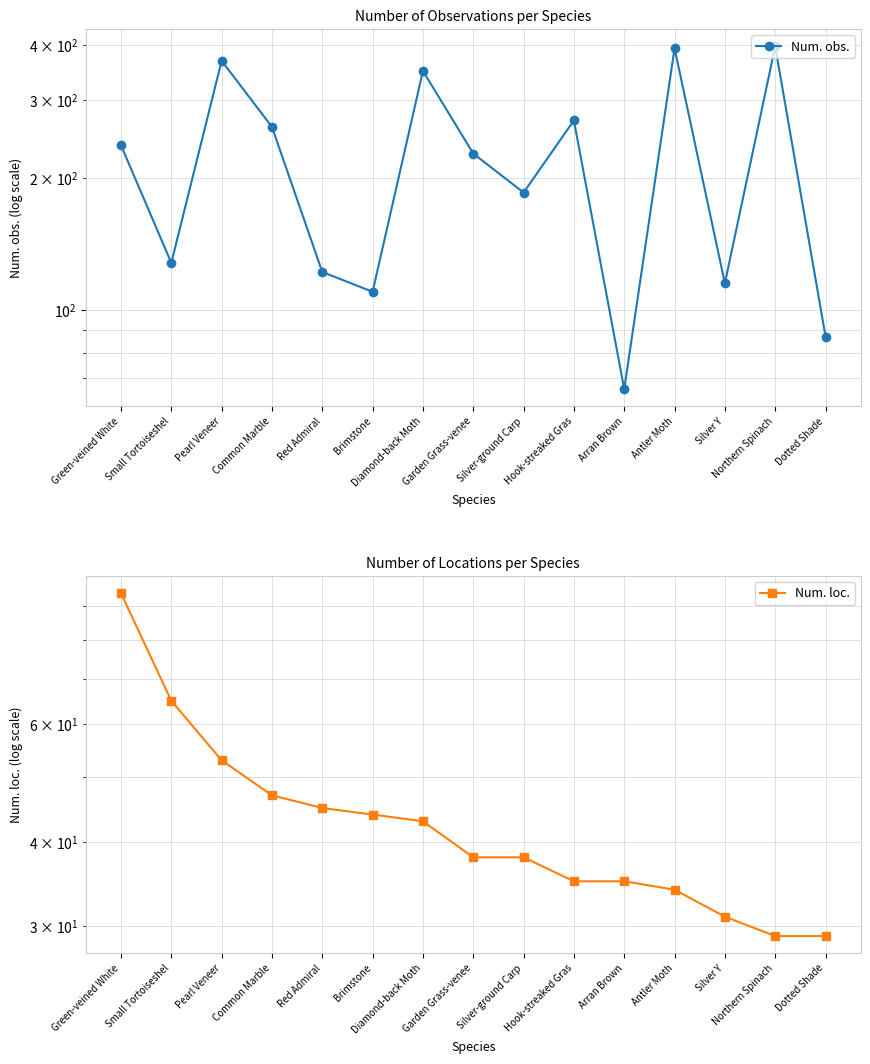

True or false: Num. obs. has more than 1 points higher than both neighbors.

True